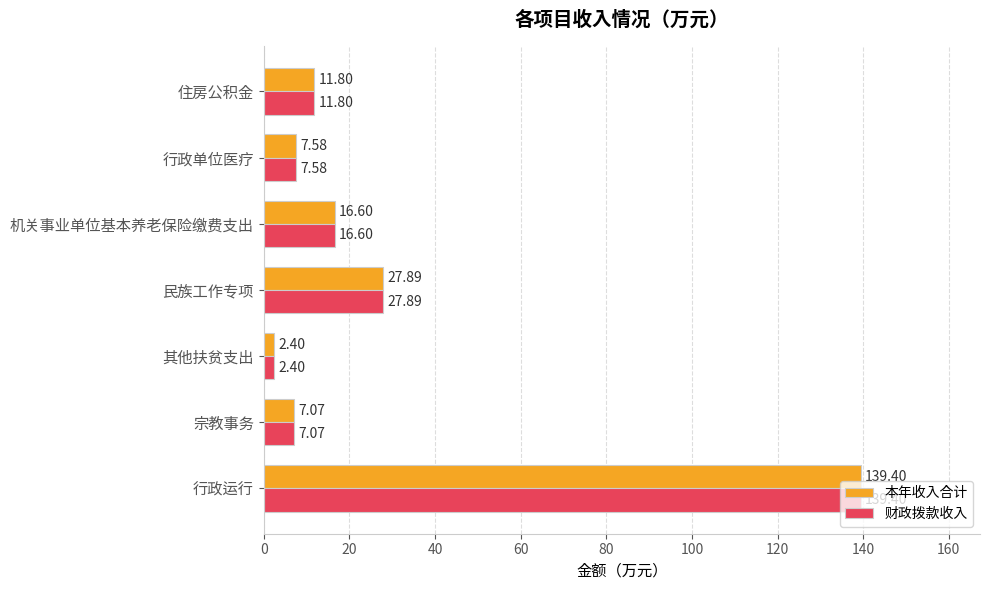

How many data points does each series have?

7